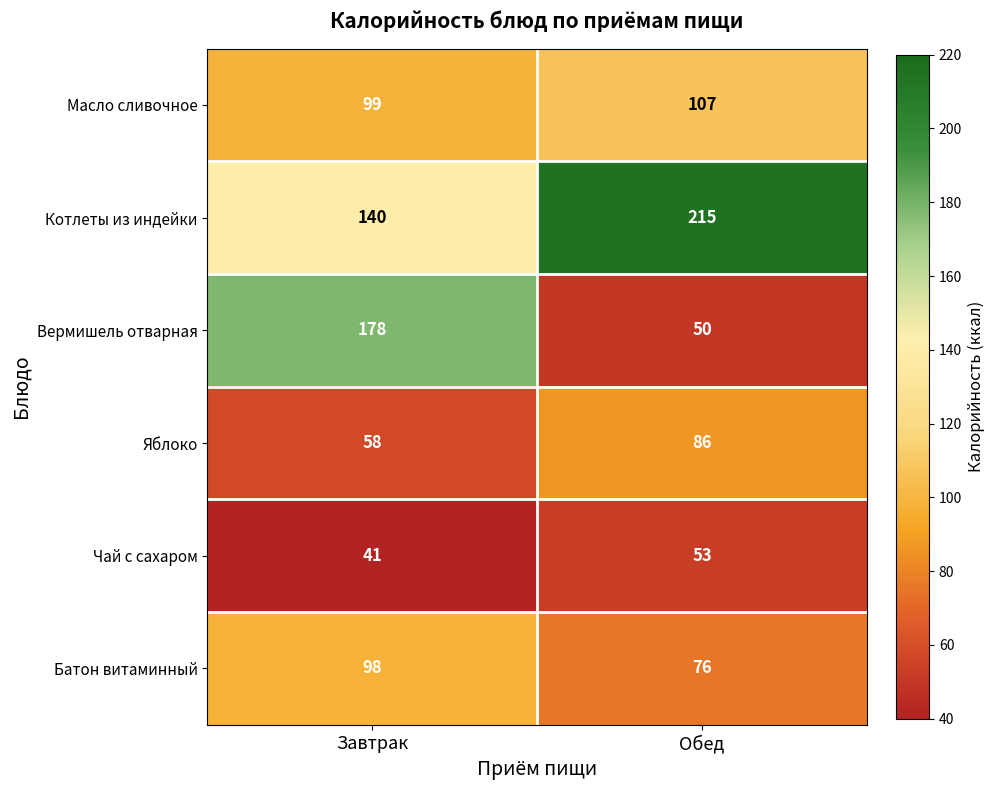

The value of Яблоко at Завтрак is 18. True or false?

False